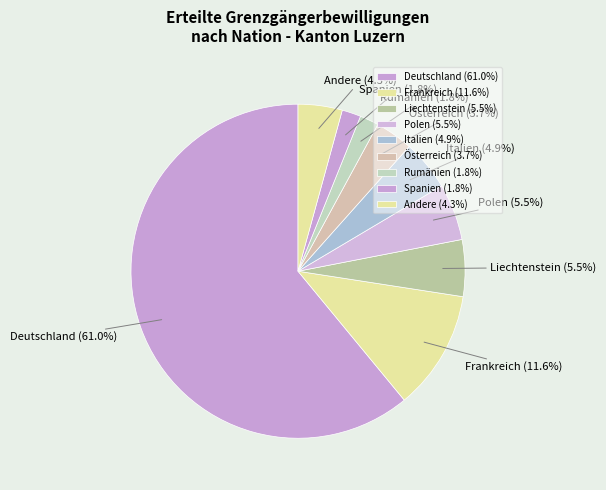

Combined, do Rumänien and Liechtenstein account for over 50%?

No